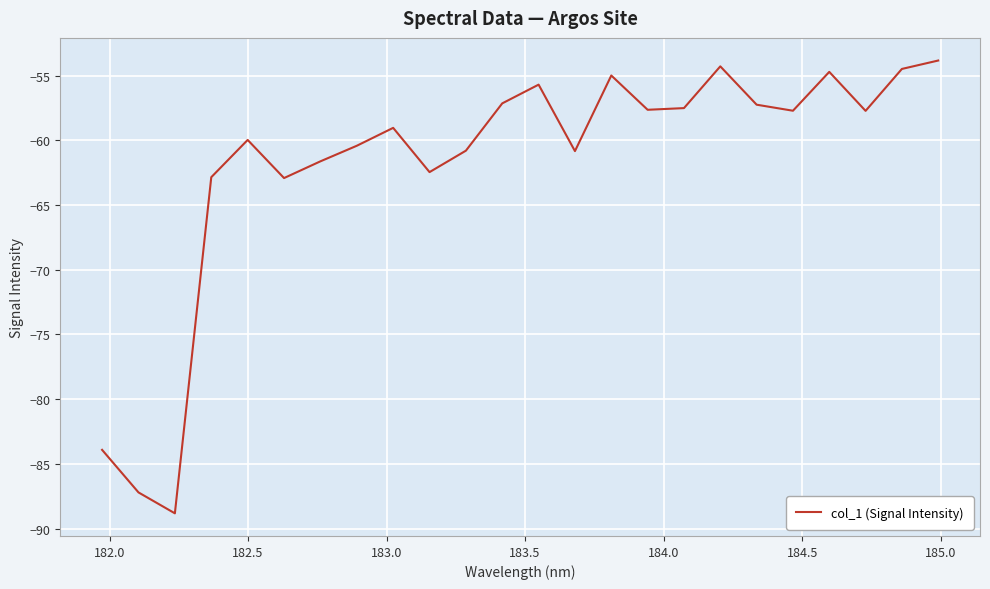

What is the greatest value displayed?

-53.8